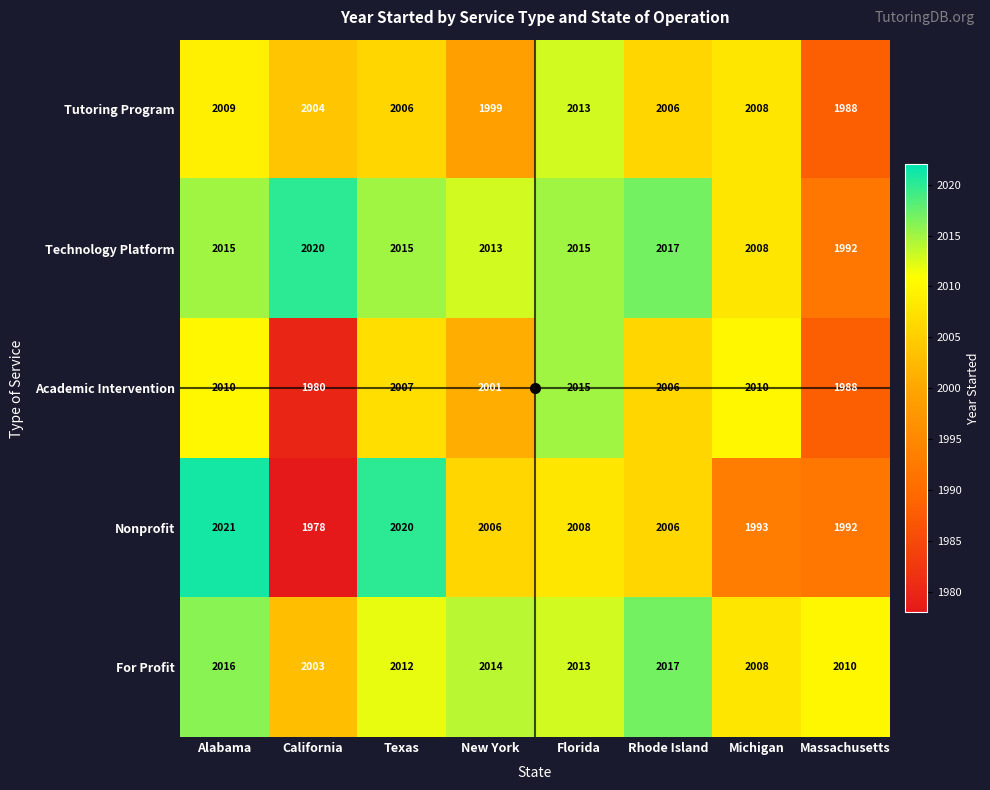

What is the sum of the Technology Platform values at California and Michigan?

4028